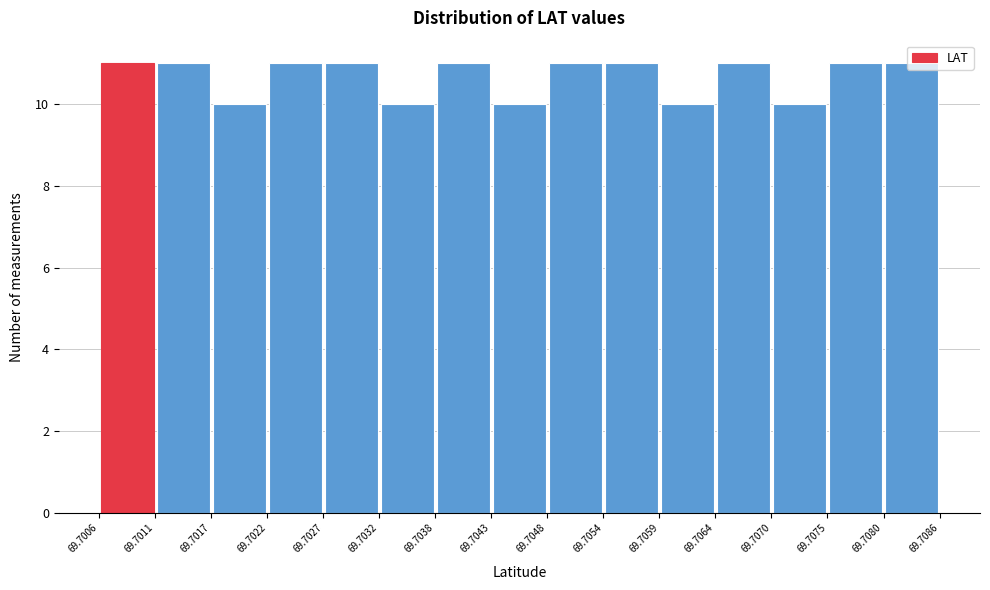

Reading left to right, transcribe this chart: for each bar, give the range it covers on the x-axis and its height. The values are not printed on the chart, so give them approximately, as read against the axis.

69.7006 to 69.7011: 11
69.7011 to 69.7017: 11
69.7017 to 69.7022: 10
69.7022 to 69.7027: 11
69.7027 to 69.7032: 11
69.7032 to 69.7038: 10
69.7038 to 69.7043: 11
69.7043 to 69.7048: 10
69.7048 to 69.7054: 11
69.7054 to 69.7059: 11
69.7059 to 69.7064: 10
69.7064 to 69.7070: 11
69.7070 to 69.7075: 10
69.7075 to 69.7080: 11
69.7080 to 69.7086: 11